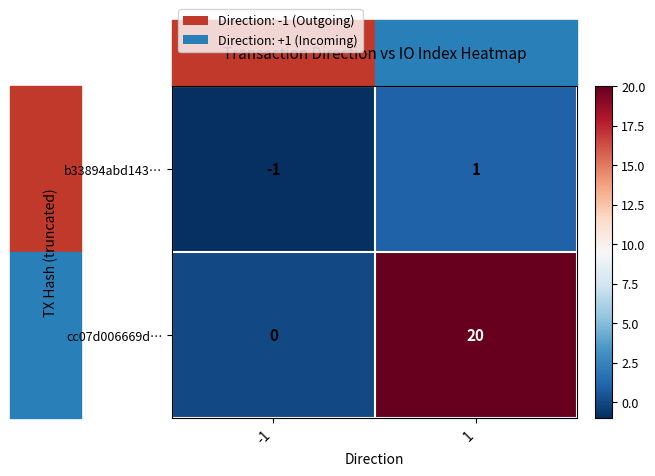

How many series are shown in this chart?

2